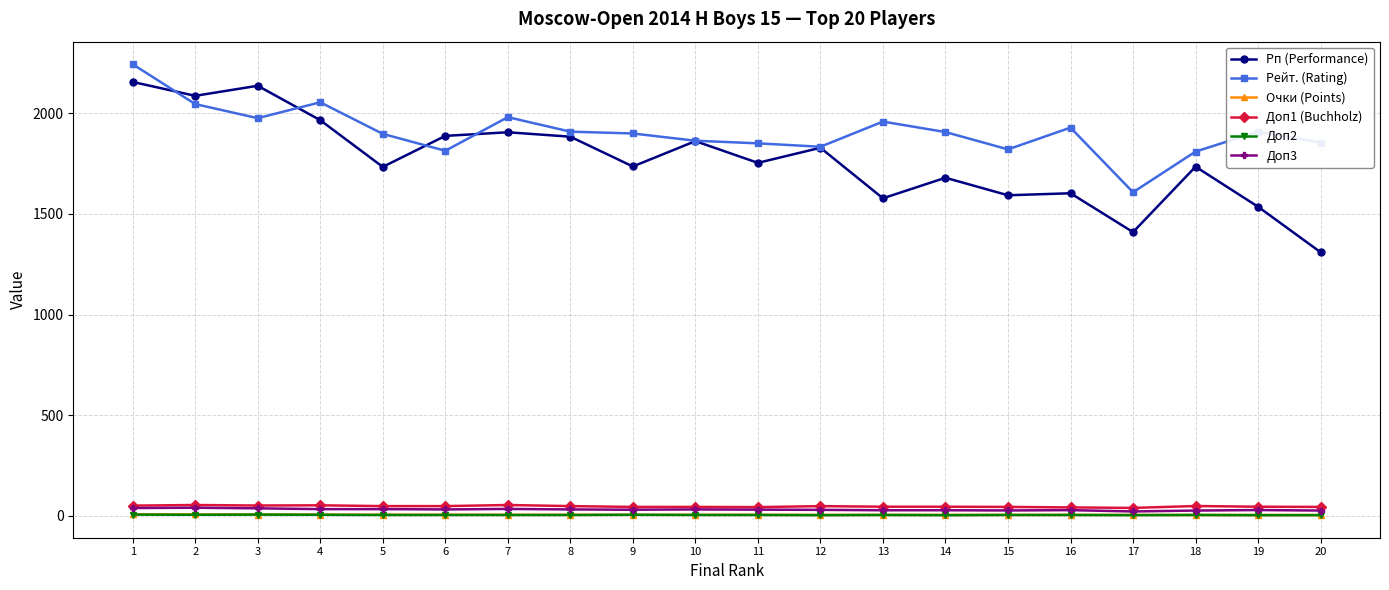

Is the value of Рейт. (Rating) at 8 greater than the value of Рп (Performance) at 18?

Yes